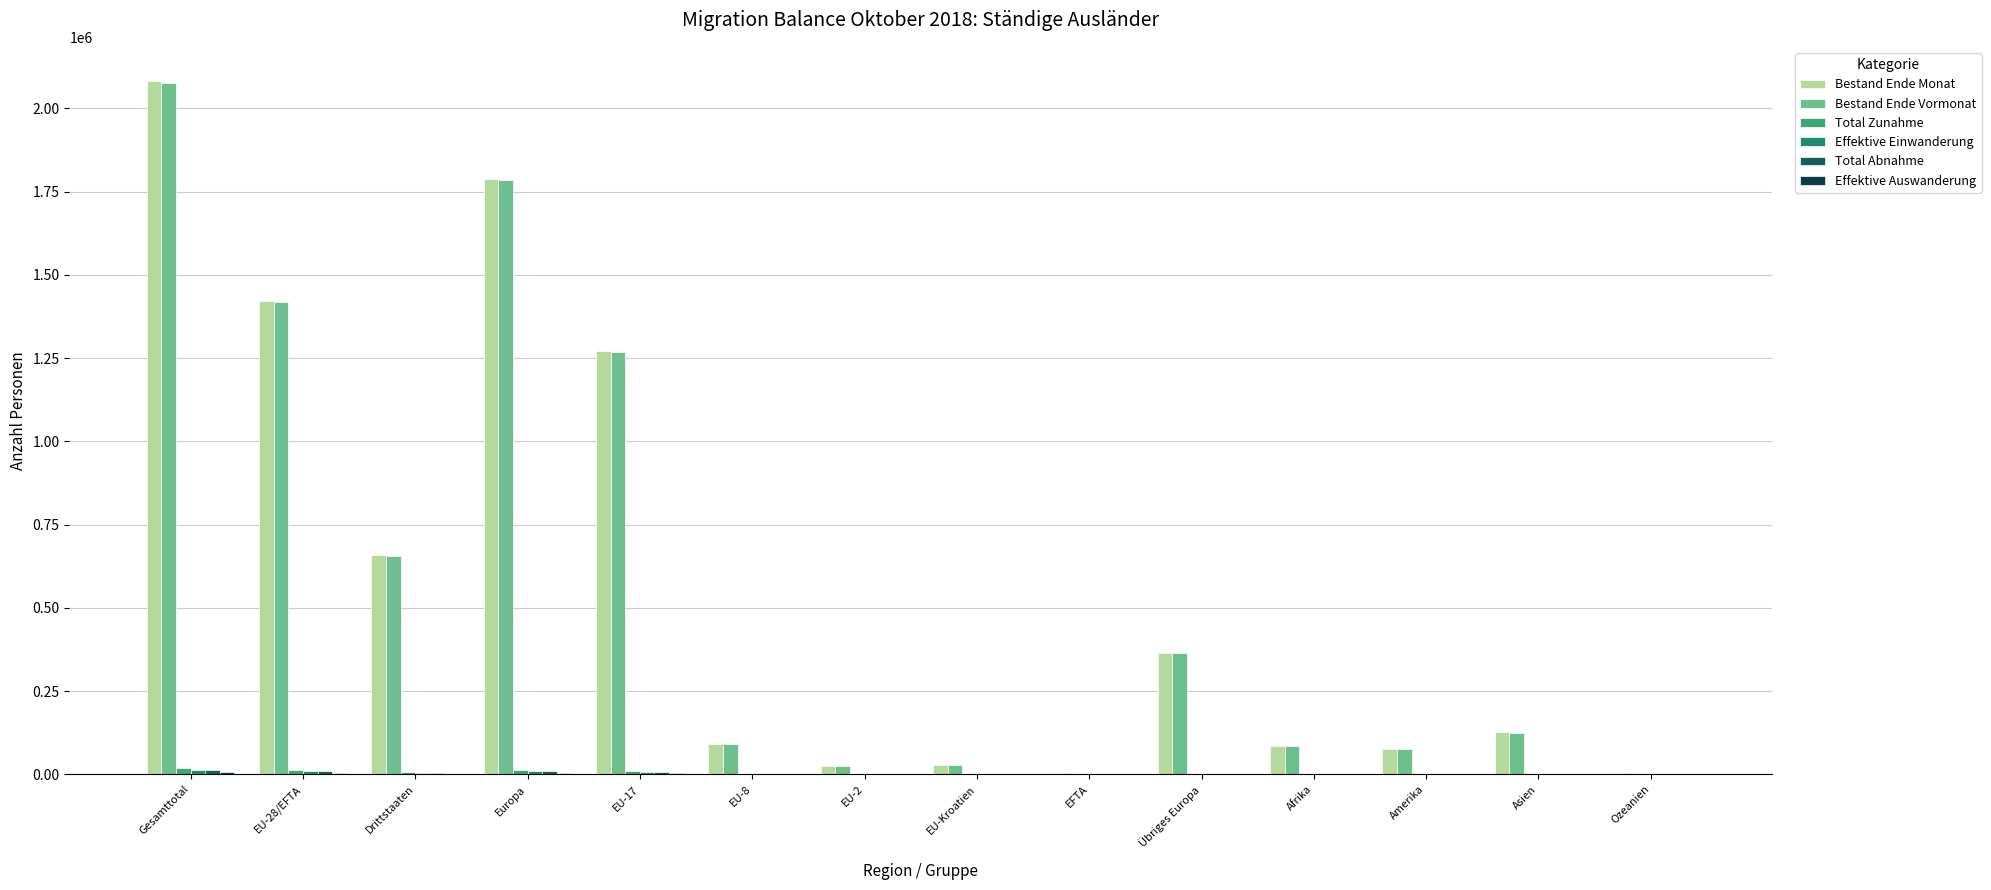

What is the sum of all Bestand Ende Vormonat values?

8009212